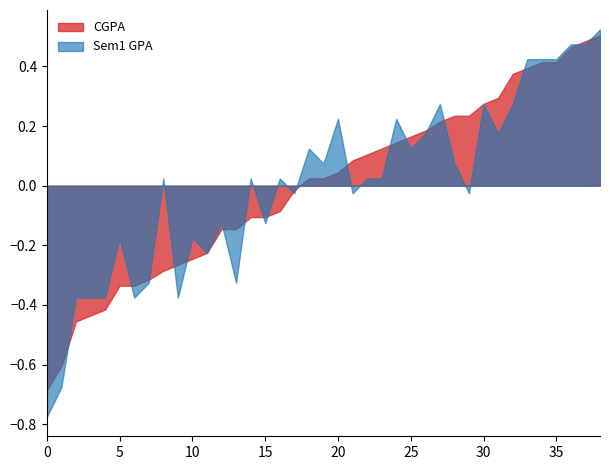

How many distinct data groups are displayed?

2